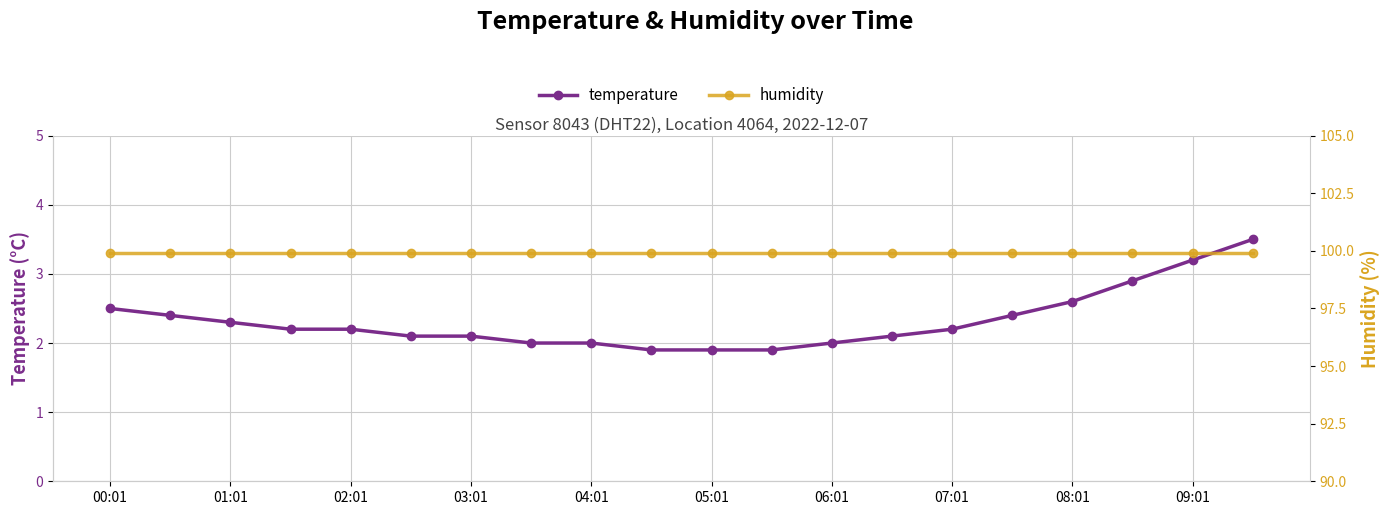

How many data points in temperature are above 2?

14